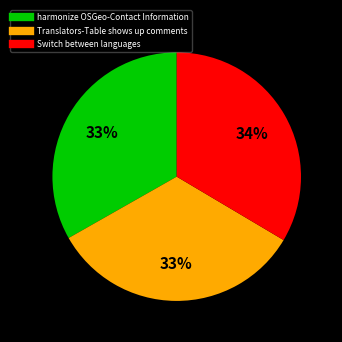

Do Switch between languages and Translators-Table shows up comments together represent more than half of the pie?

Yes